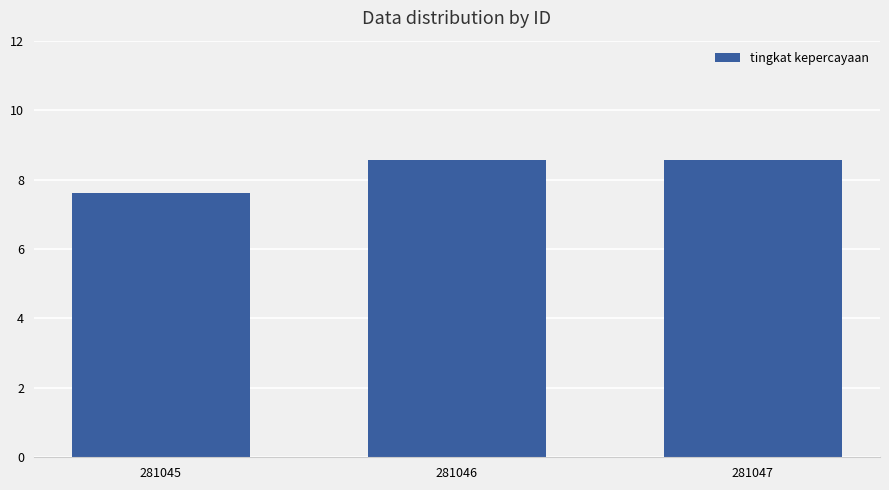

At which label is the value closest to 8?

281045